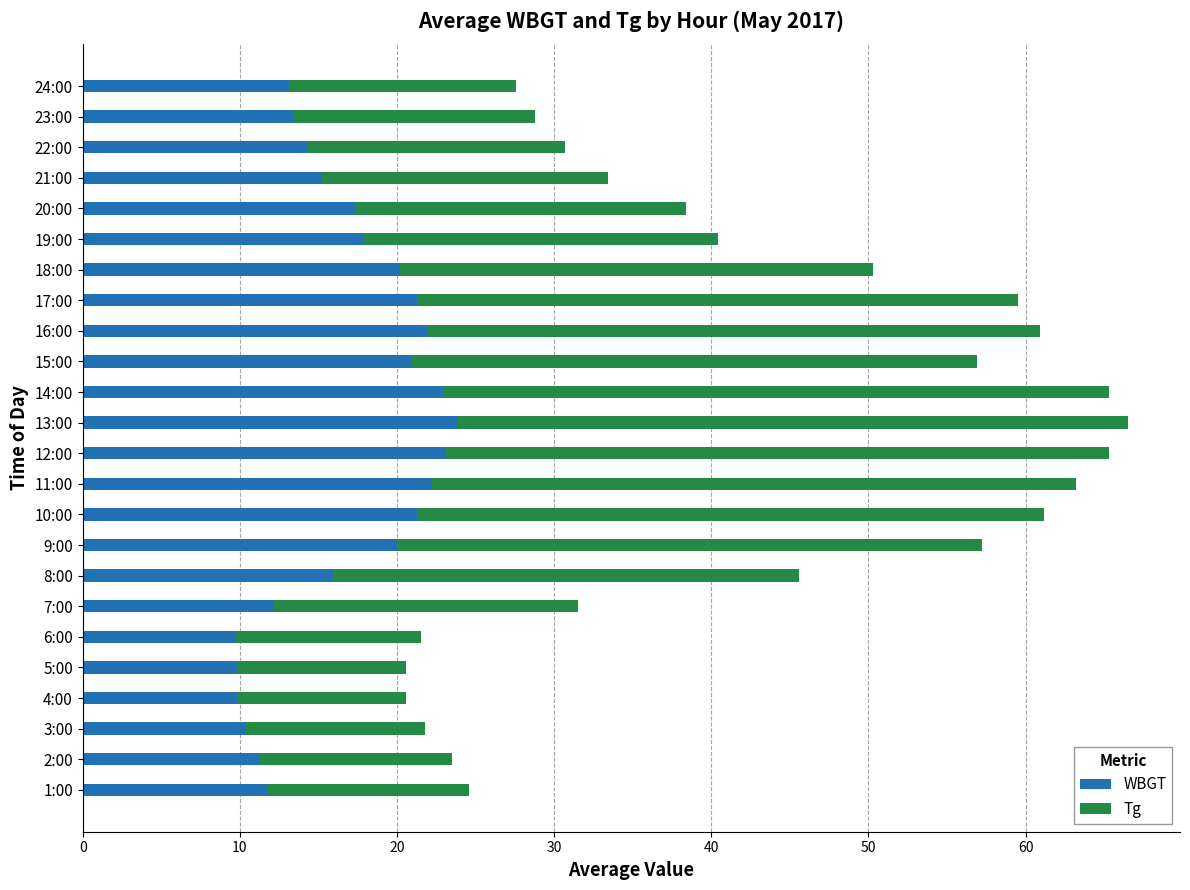

What is the lowest value of the WBGT series?

9.7